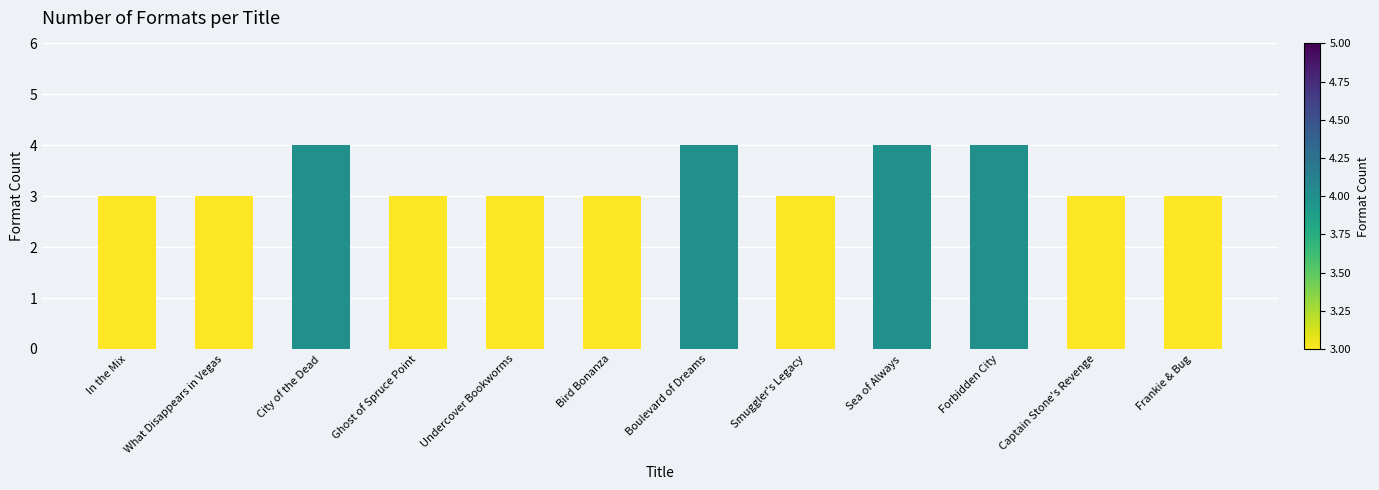

Reading left to right, extract all data points from this chart.

3	3	4	3	3	3	4	3	4	4	3	3